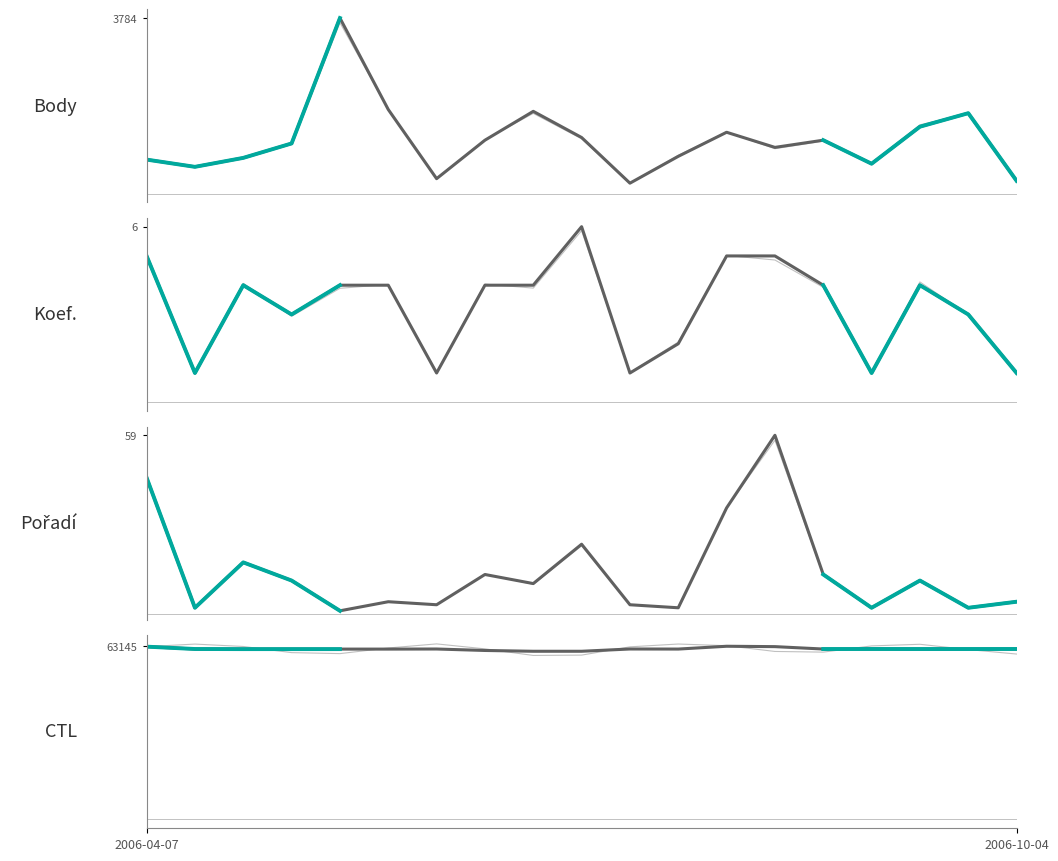

List the labels in order of Pořadí value, smallest first.

2006-05-13, 2006-04-26, 2006-08-12, 2006-09-20, 2006-09-30, 2006-06-07, 2006-08-05, 2006-05-27, 2006-10-04, 2006-07-01, 2006-05-06, 2006-09-23, 2006-06-10, 2006-09-16, 2006-04-29, 2006-07-06, 2006-09-09, 2006-04-07, 2006-09-14